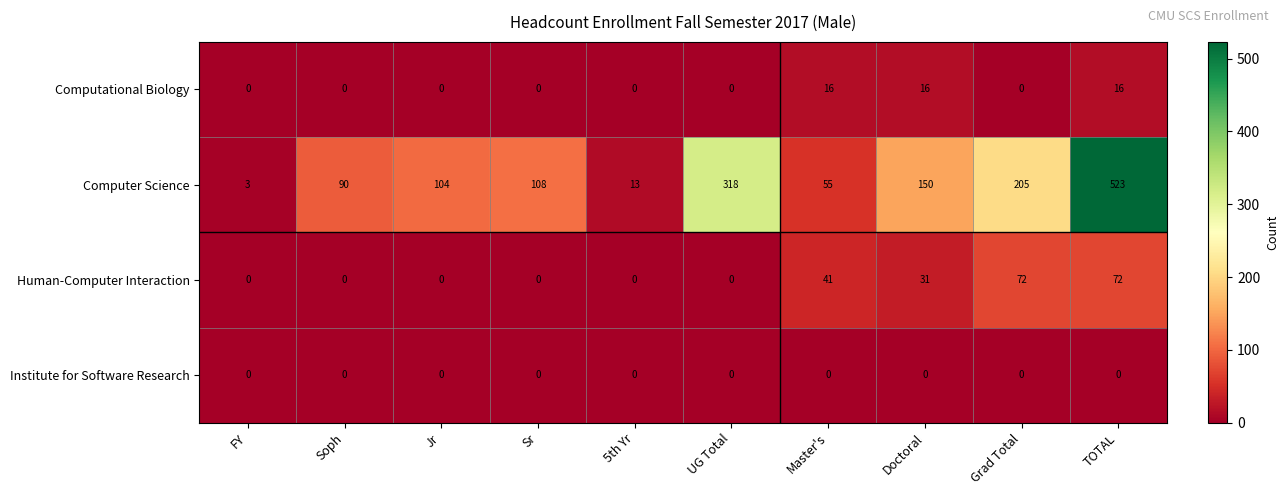

What is the difference between the maximum and minimum values in the Computational Biology series?

16